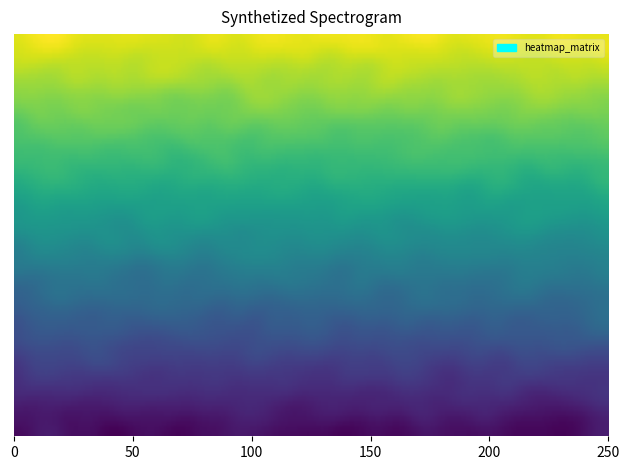

The value of 52748a909ed5e8b1b5e5cf37143e9ce0b815bc1 at 1 is 22. True or false?

True